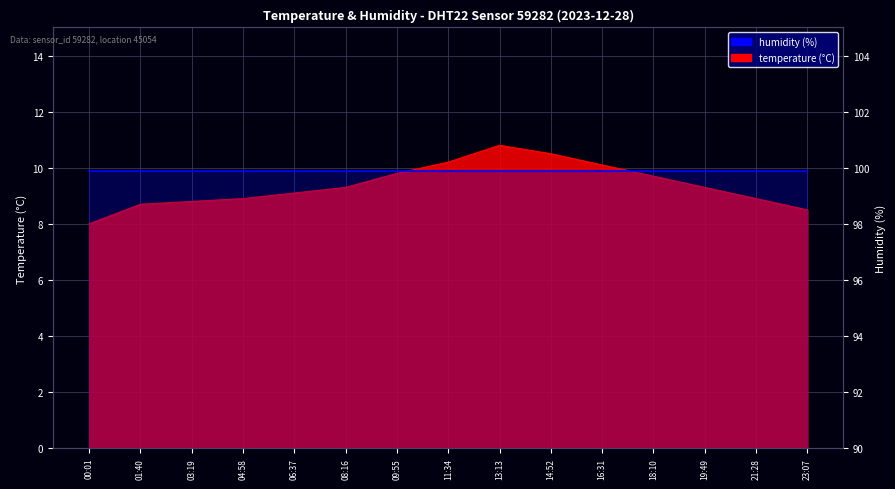

Where is the data nearest to the value 9?

04:58